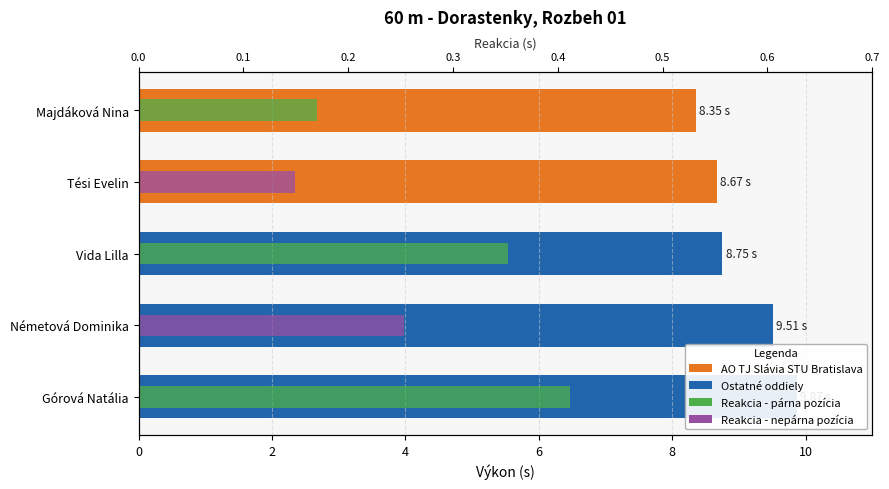

Is the value of Výkon (s) at Vida Lilla greater than the value of Reakcia (s) at Majdáková Nina?

Yes